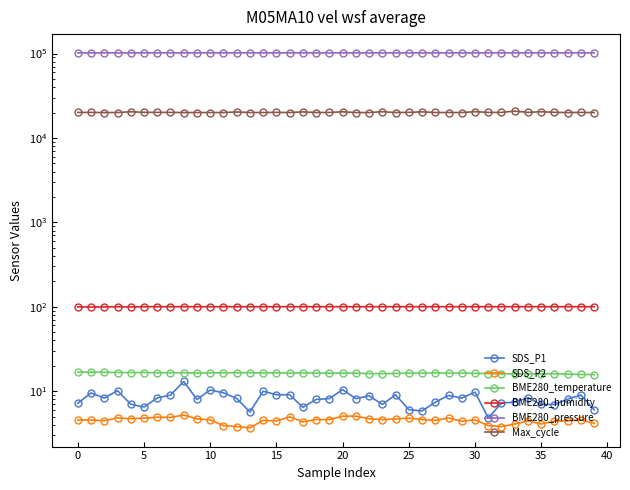

Which series has the largest total across all categories?

BME280_pressure